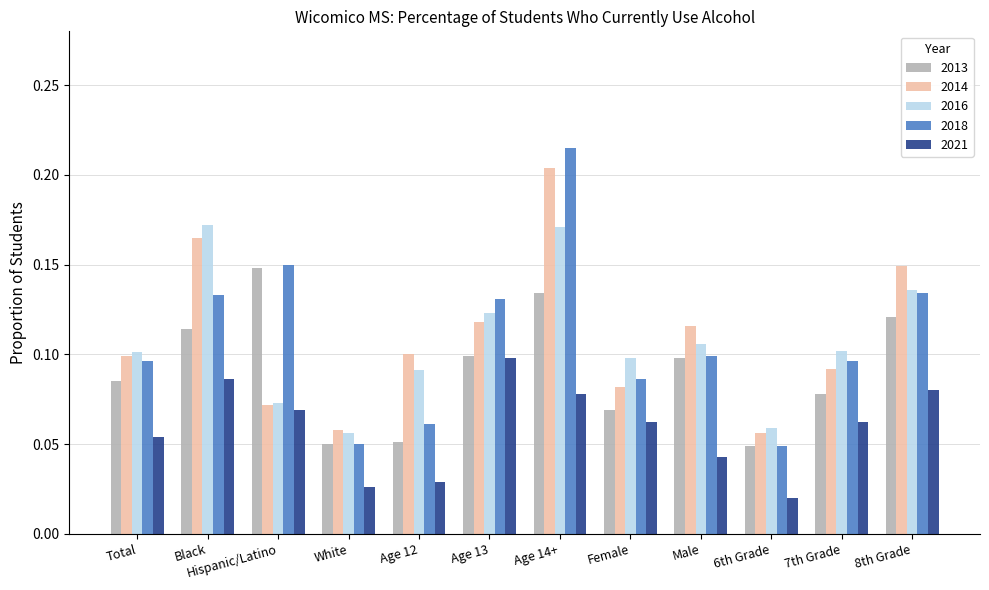

How many 2021 values are between 0 and 1?

12